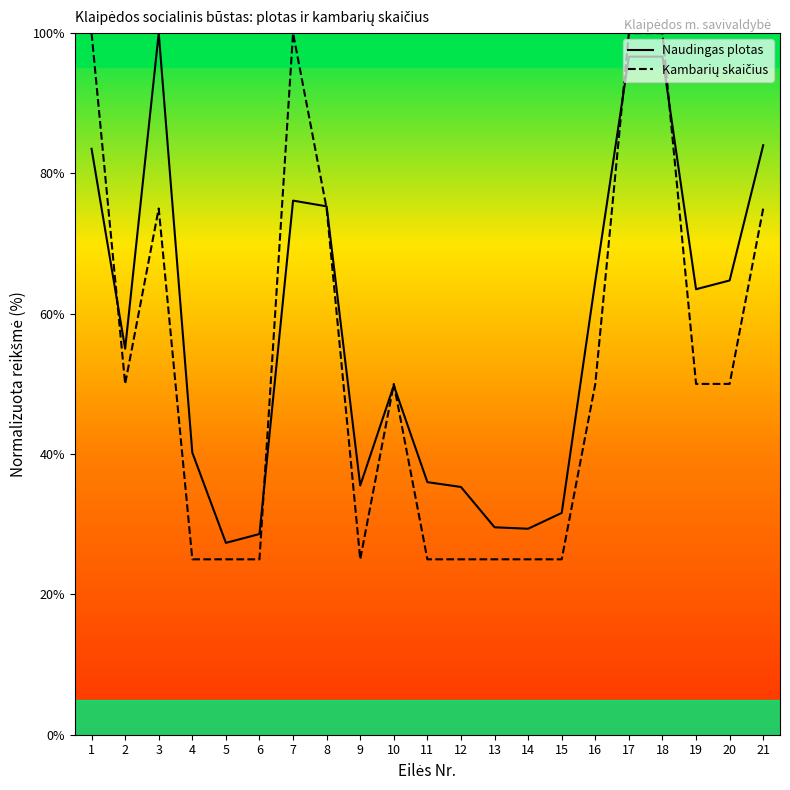

At which category does the chart reach its peak across all series?

3